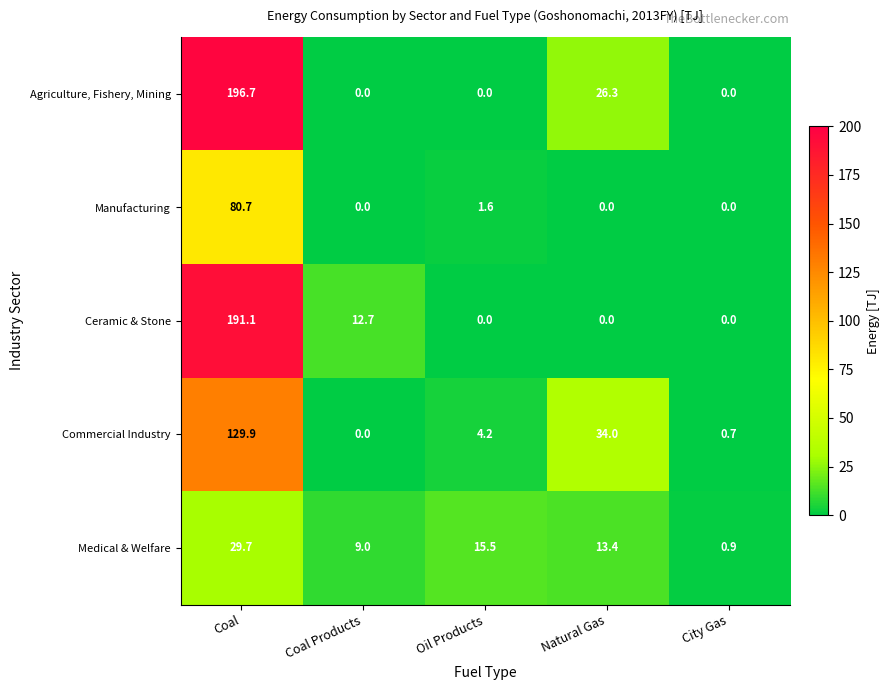

Where does the Commercial Industry series first go above 4?

Coal